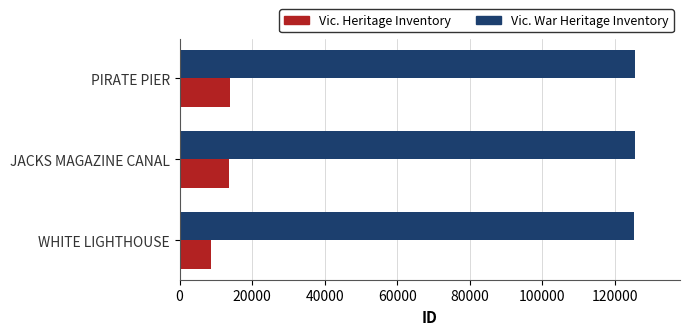

What is the difference between the highest and lowest values at PIRATE PIER?

111651